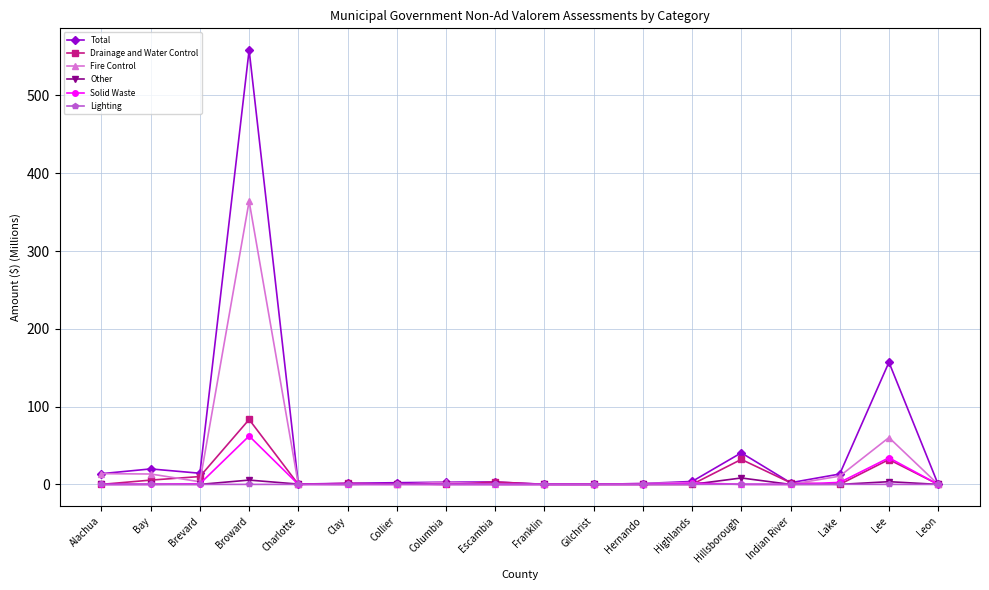

What is the spread (max minus min) of values at Columbia?

2.9